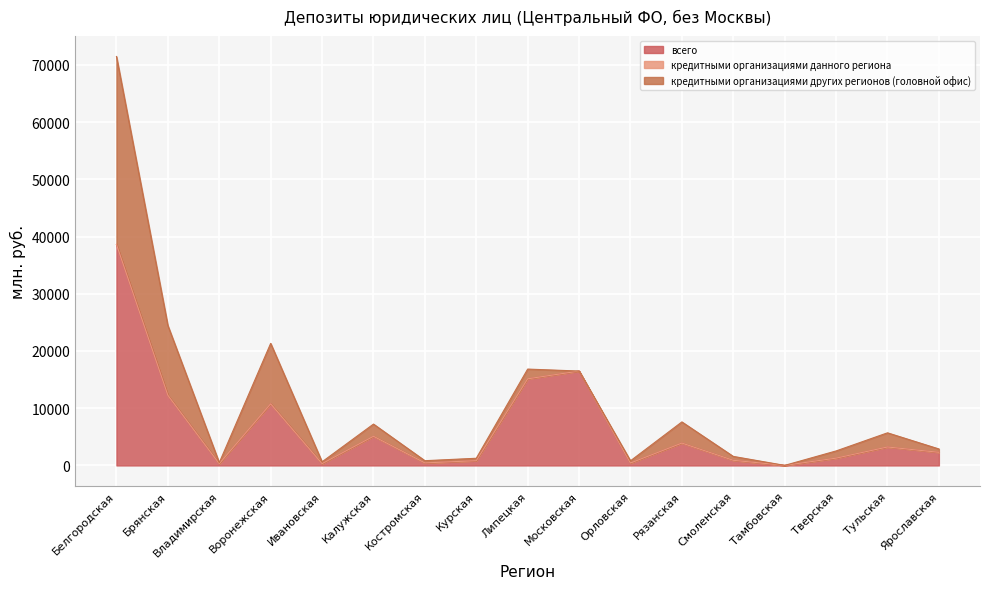

How many data points does each series have?

17